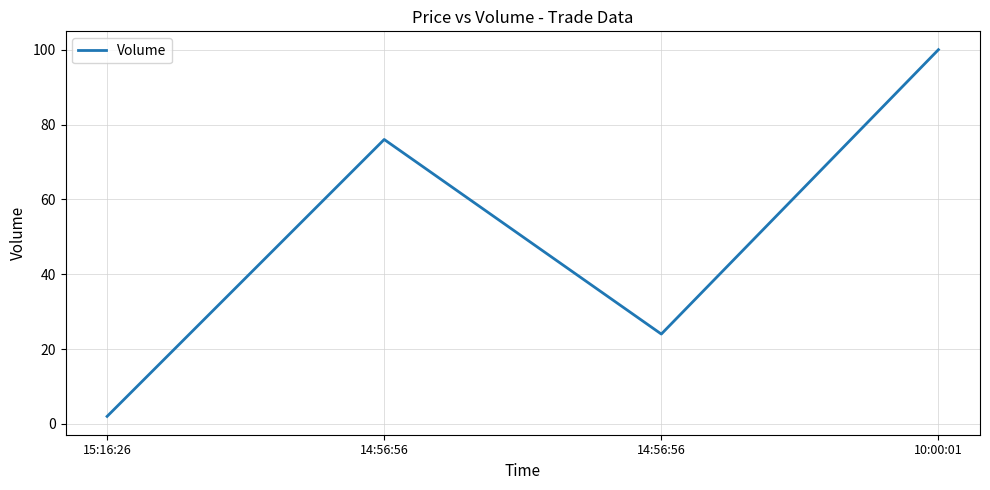

True or false: there are more than 2 points higher than both neighbors.

False